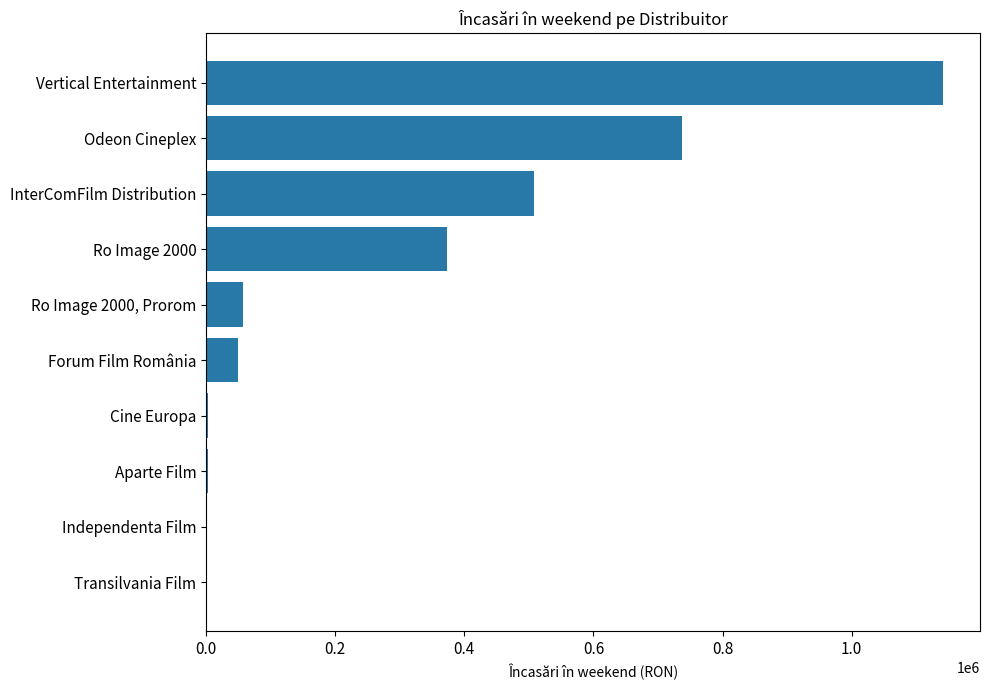

Which has a higher value, Vertical Entertainment or Independenta Film?

Vertical Entertainment